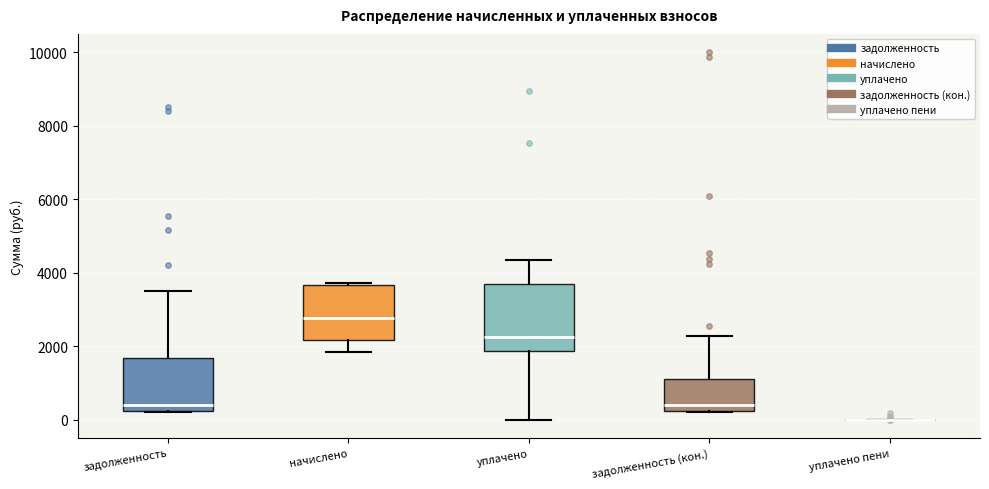

Reading left to right, read every box against the y-axis: the position of its median line, the range the box covers, and the ends of its whiskers. The values are not printed on the chart, so give them approximately, as read against the axis.

задолженность: median 400, box 200 to 1600, whiskers 200 to 3600
начислено: median 2800, box 2200 to 3600, whiskers 1800 to 3800
уплачено: median 2200, box 1800 to 3600, whiskers 0 to 4400
задолженность (кон.): median 400, box 200 to 1200, whiskers 200 to 2200
уплачено пени: box collapsed to a line at 0, whiskers 0 to 0